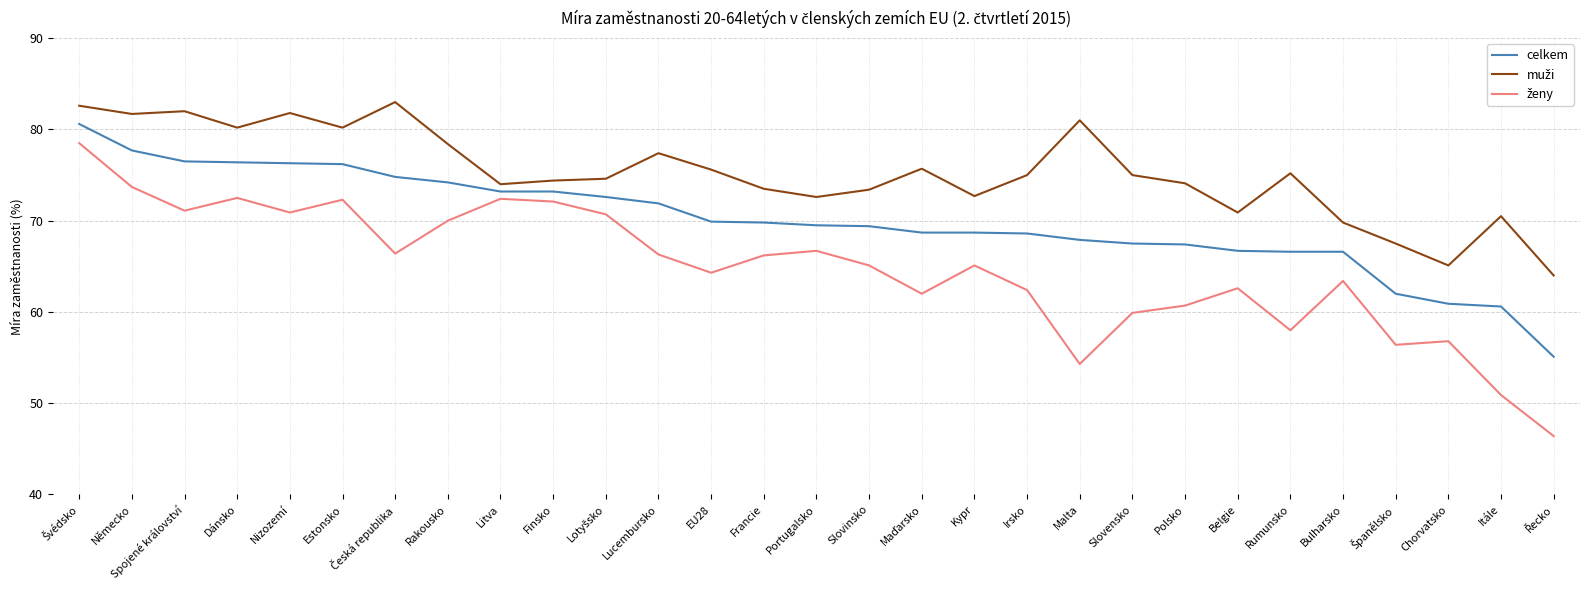

What is the minimum value shown in the chart?

46.4